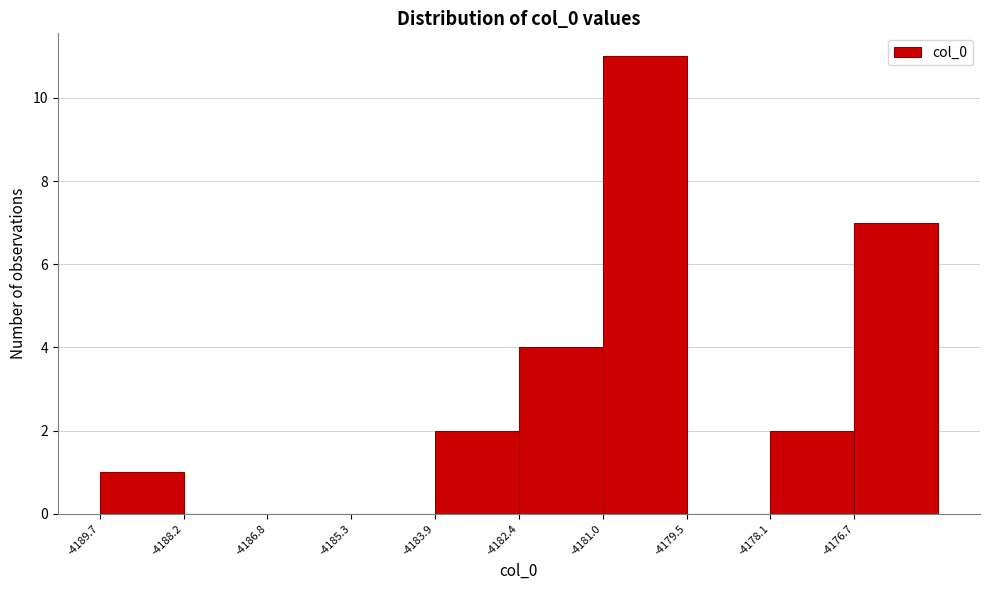

Reading left to right, list every bar in this chart as the range it spans on the x-axis followed by its height. Neither the bar edges nor the heights are printed on the chart, so give them approximately, as read against the axes.

-4189.6 to -4188.2: 1
-4188.2 to -4186.8: 0
-4186.8 to -4185.4: 0
-4185.4 to -4183.8: 0
-4183.8 to -4182.4: 2
-4182.4 to -4181.0: 4
-4181.0 to -4179.6: 11
-4179.6 to -4178.2: 0
-4178.2 to -4176.6: 2
-4176.6 to -4175.2: 7